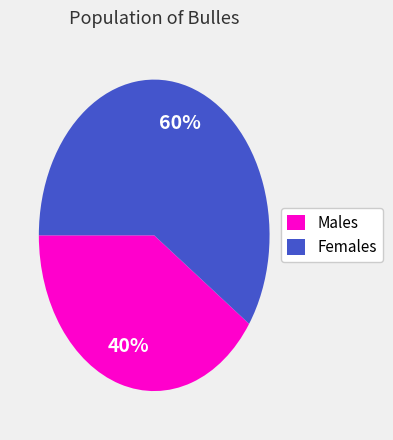

To the nearest percent, what is the average slice percentage?

50%